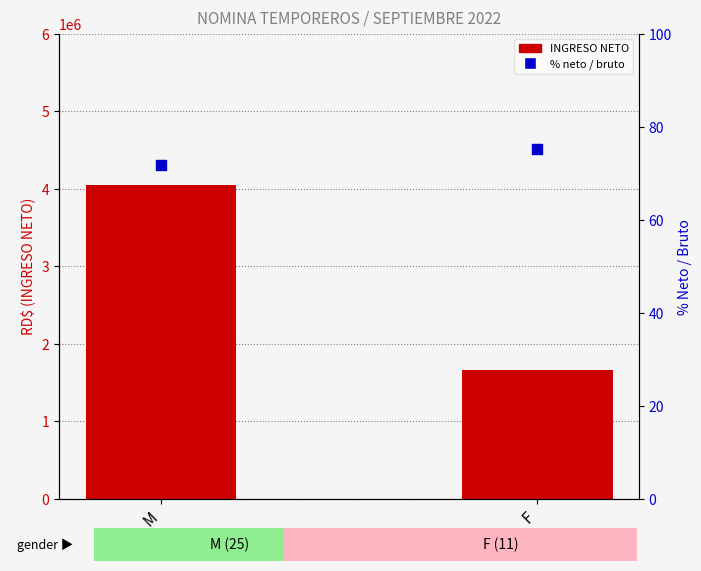

Which series has the largest Y range (max minus min)?

INGRESO NETO